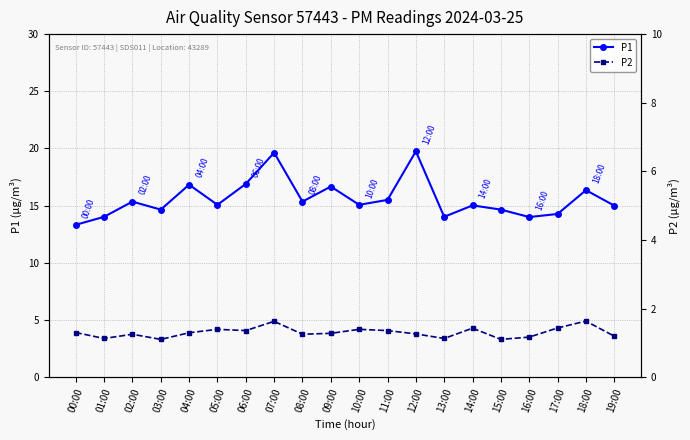

Rank the categories by P1 value from lowest to highest.

00:00, 16:00, 01:00, 13:00, 17:00, 03:00, 15:00, 19:00, 14:00, 05:00, 10:00, 02:00, 08:00, 11:00, 18:00, 09:00, 04:00, 06:00, 07:00, 12:00